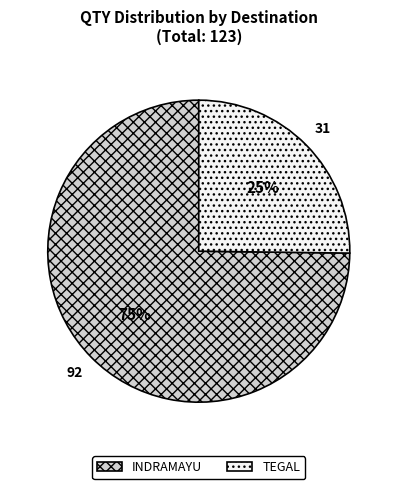

What is the largest slice in the pie chart?

INDRAMAYU